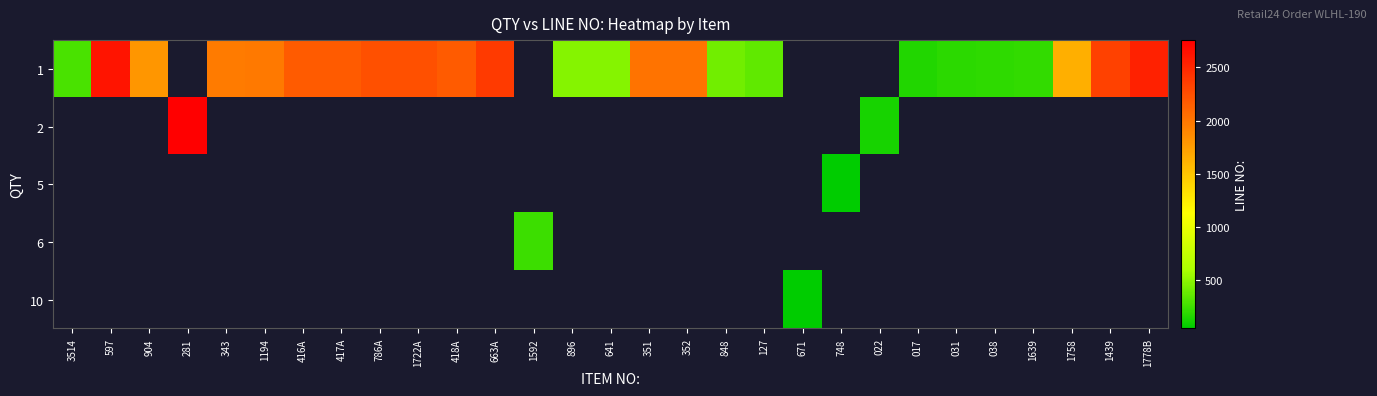

The row_0 series shows 3277.4 at 343. True or false?

False